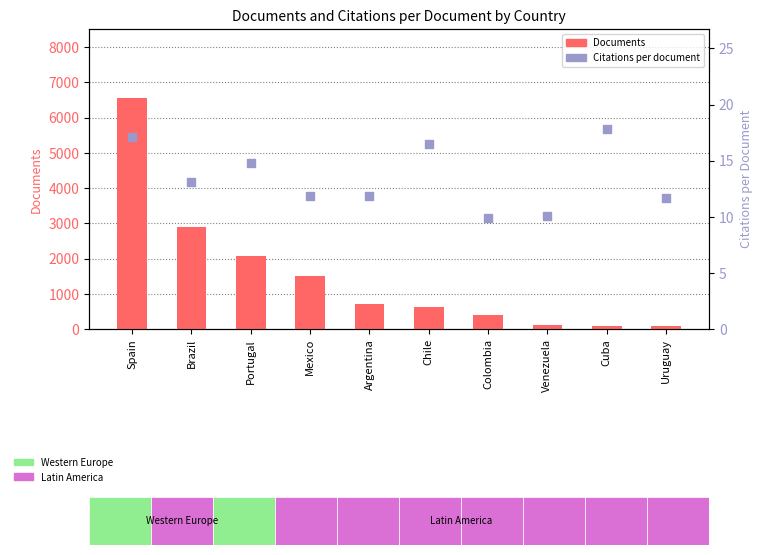

Which series has the largest total across all categories?

Documents